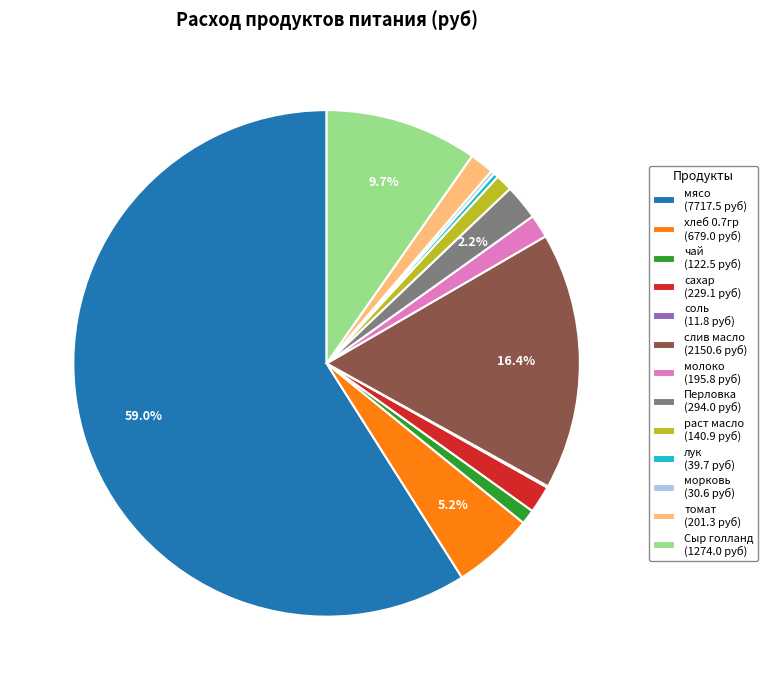

Does any single category account for the majority?

Yes